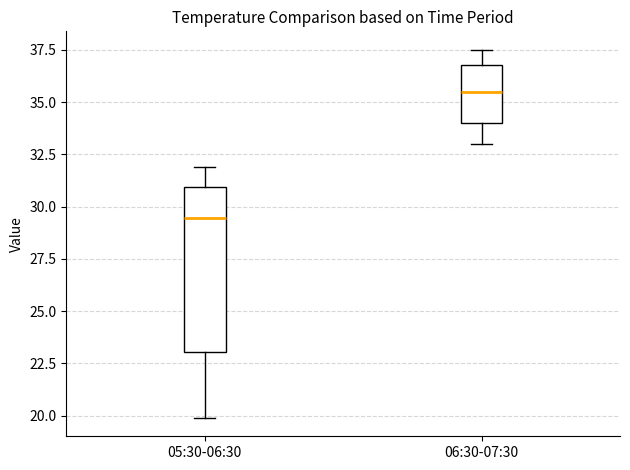

Reading left to right, transcribe this box plot: for each box, give where its median line is, the range the box spans, and where its two whiskers end, as read against the y-axis. The values are not printed on the chart, so give them approximately, as read against the axis.

05:30-06:30: median 29.5, box 23.0 to 31.0, whiskers 20.0 to 32.0
06:30-07:30: median 35.5, box 34.0 to 37.0, whiskers 33.0 to 37.5